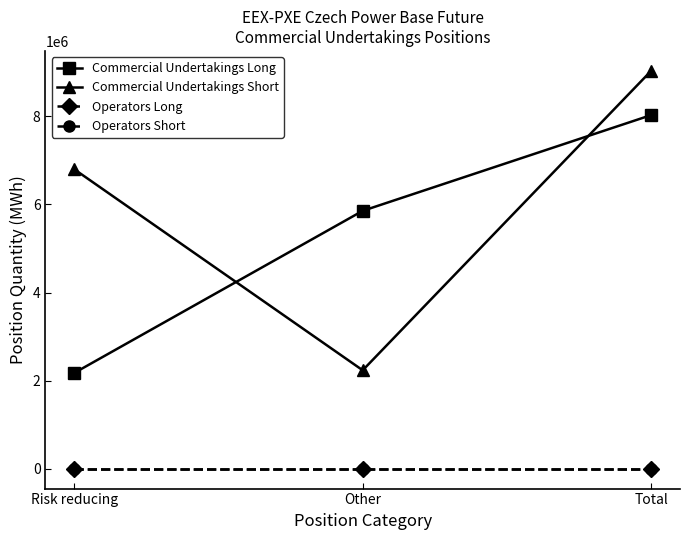

Does the chart have visible grid lines?

No